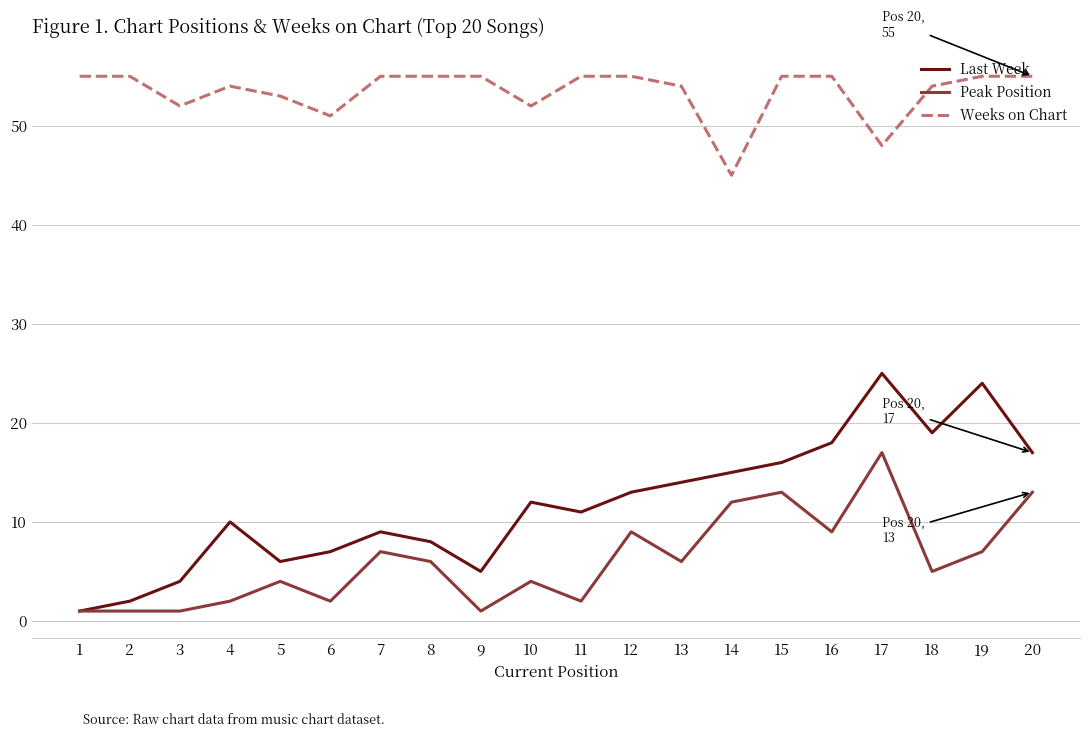

The Weeks on Chart series shows 52 at 3. True or false?

True